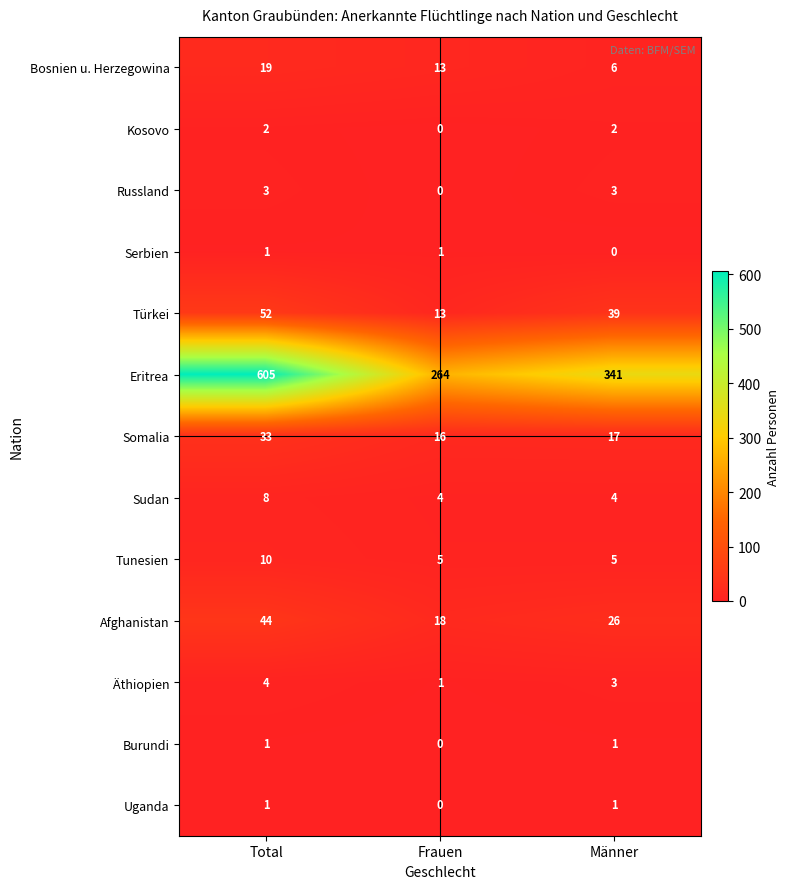

Which series changed the most between Total and Frauen?

Eritrea